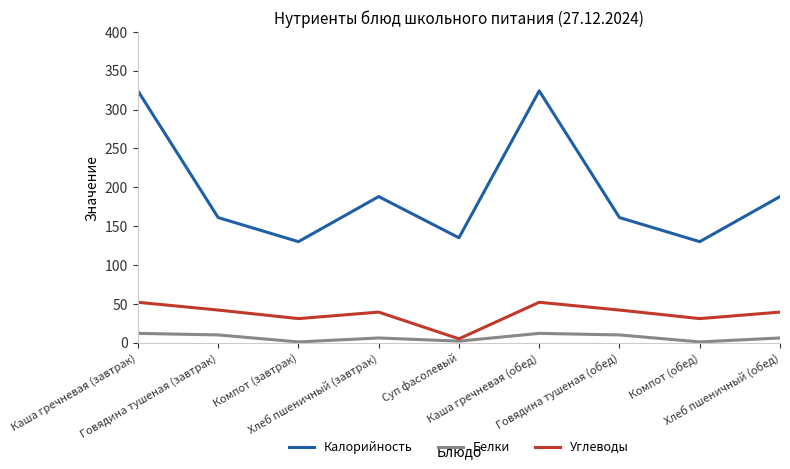

List the series in order of their peak value, lowest first.

Белки, Углеводы, Калорийность